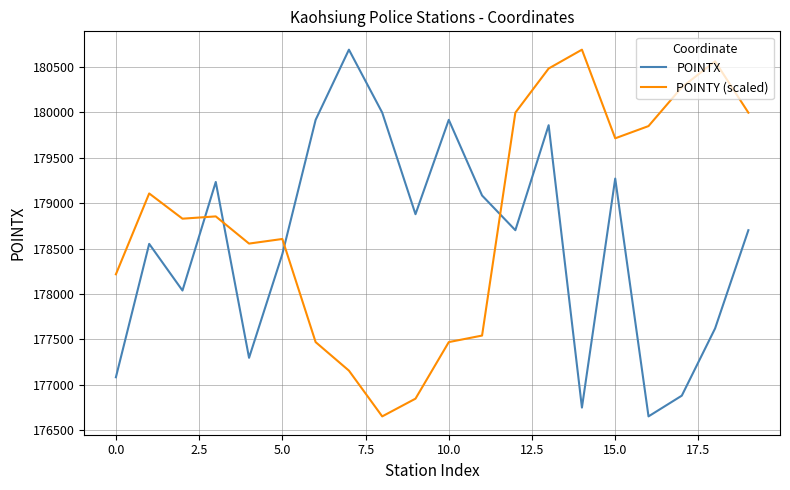

Which series ends up on top after the final intersection of POINTX and POINTY (scaled)?

POINTY (scaled)